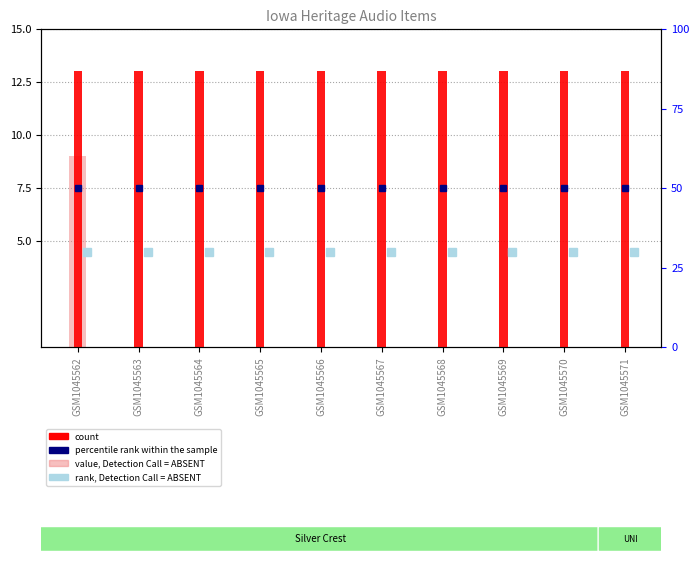

At which category is the sum across all series the highest?

GSM1045562